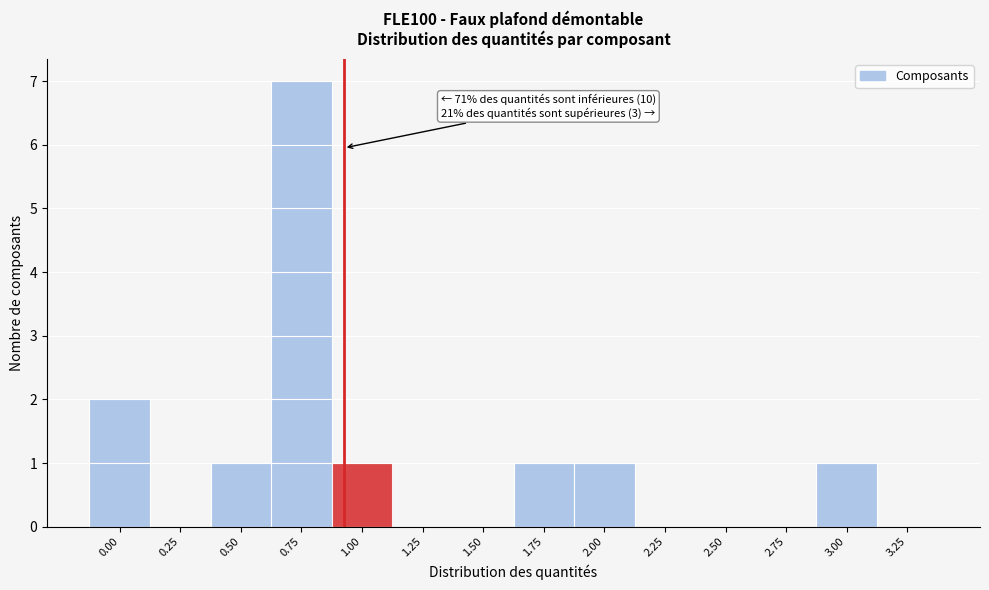

Reading right to left, list all the values displayed in this chart.

3.25=0	3.00=1	2.75=0	2.50=0	2.25=0	2.00=1	1.75=1	1.50=0	1.25=0	1.00=1	0.75=7	0.50=1	0.25=0	0.00=2